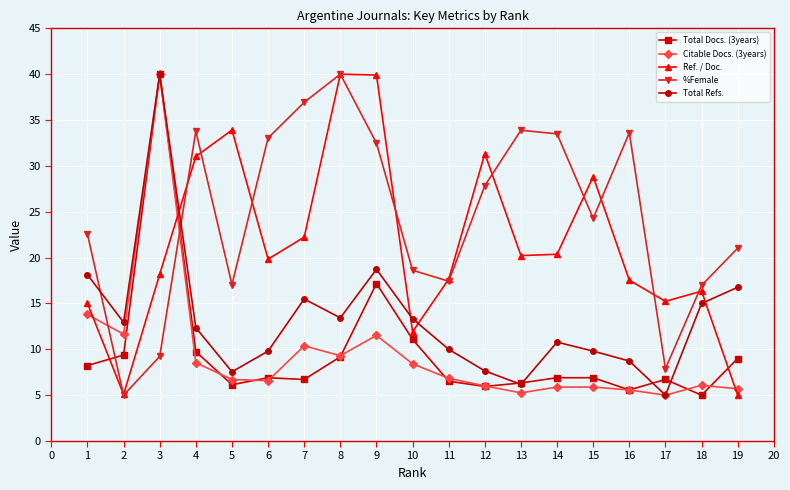

Where is the first local maximum for Total Refs.?

3